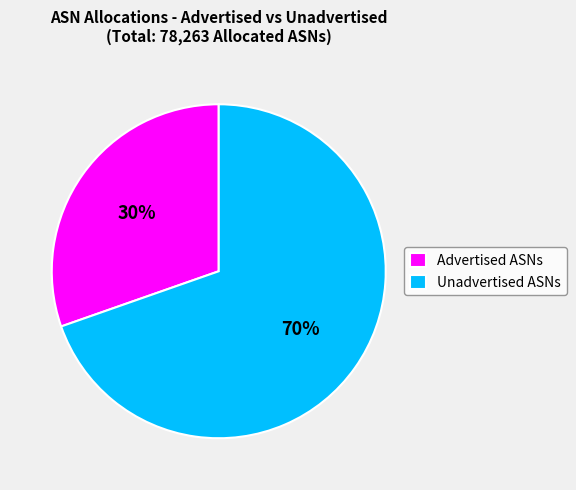

Is it true that Unadvertised ASNs is 70% of the pie?

True